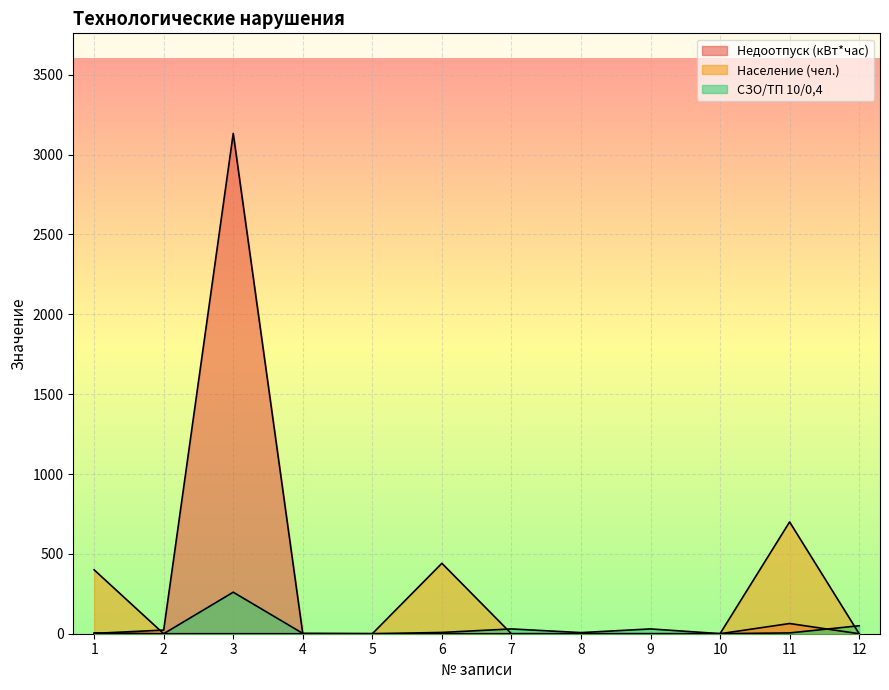

List the series in order of their overall mean, lowest first.

СЗО/ТП 10/0,4, Население (чел.), Недоотпуск (кВт*час)